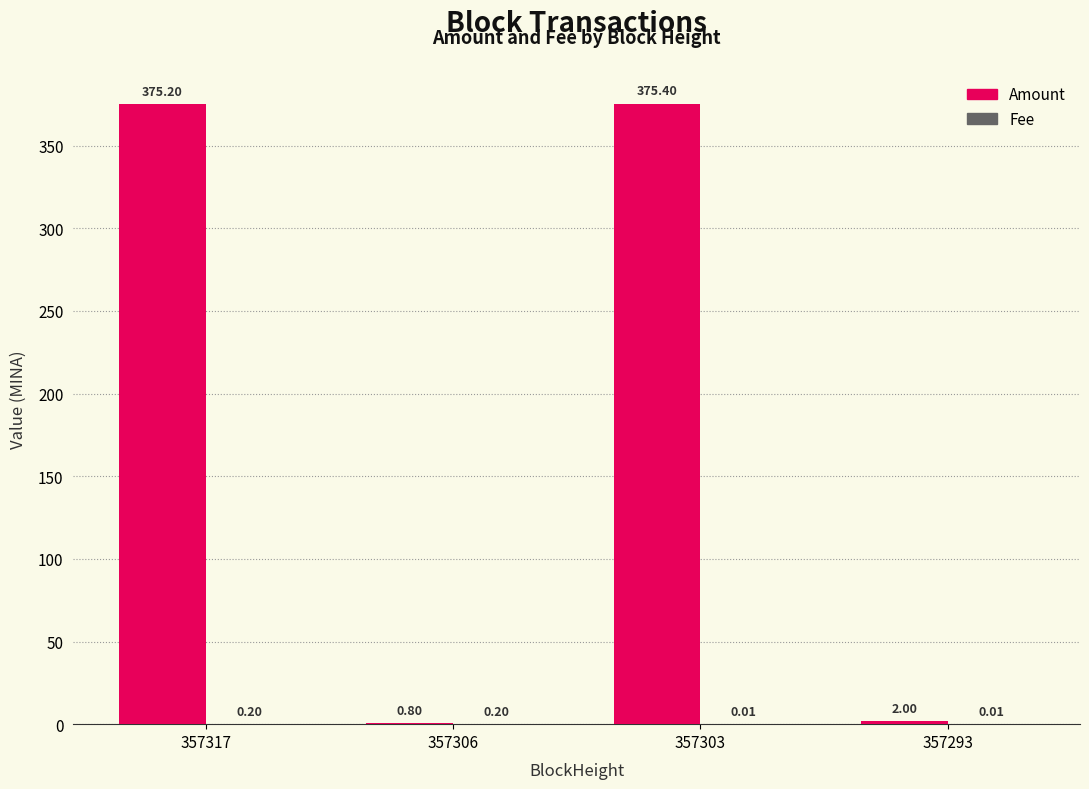

What is the total value across all series at 357317?

375.4